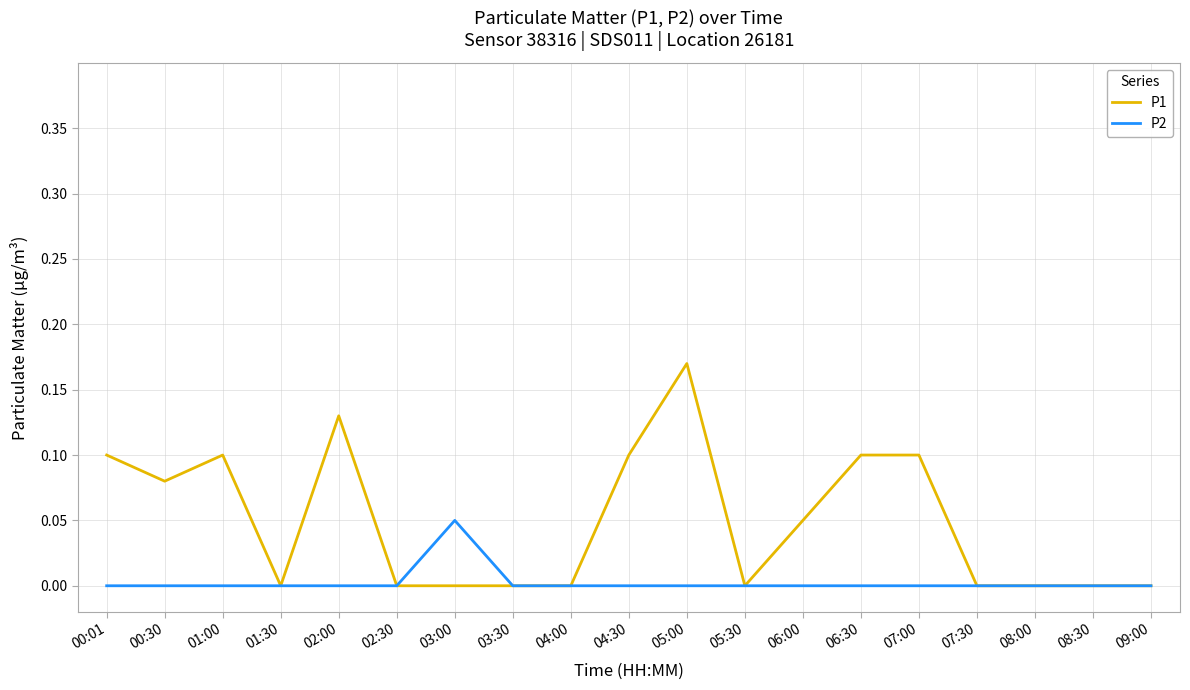

What position from the right is 00:30?

18